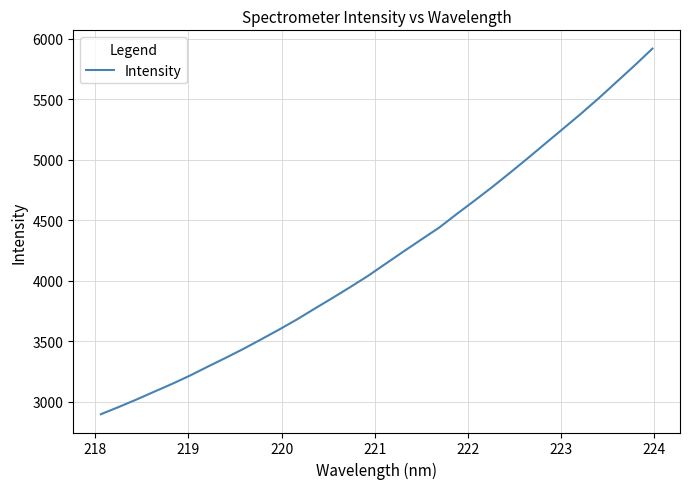

What is the minimum value shown in the chart?

2898.5